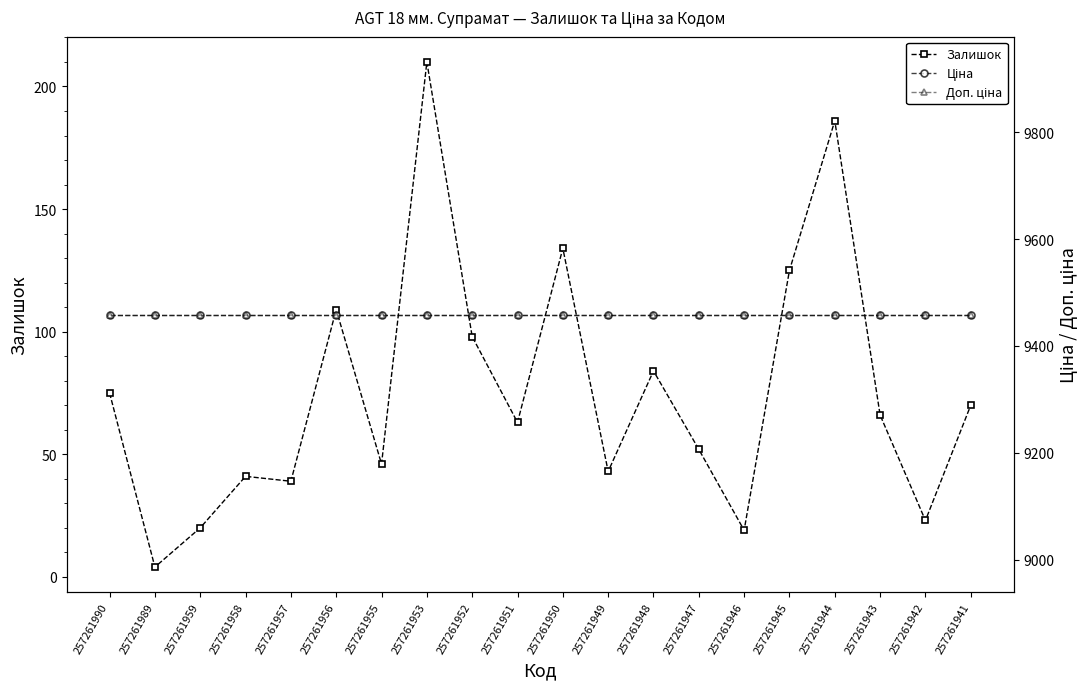

Is it true that Ціна equals 15222.7 at 257261941?

False